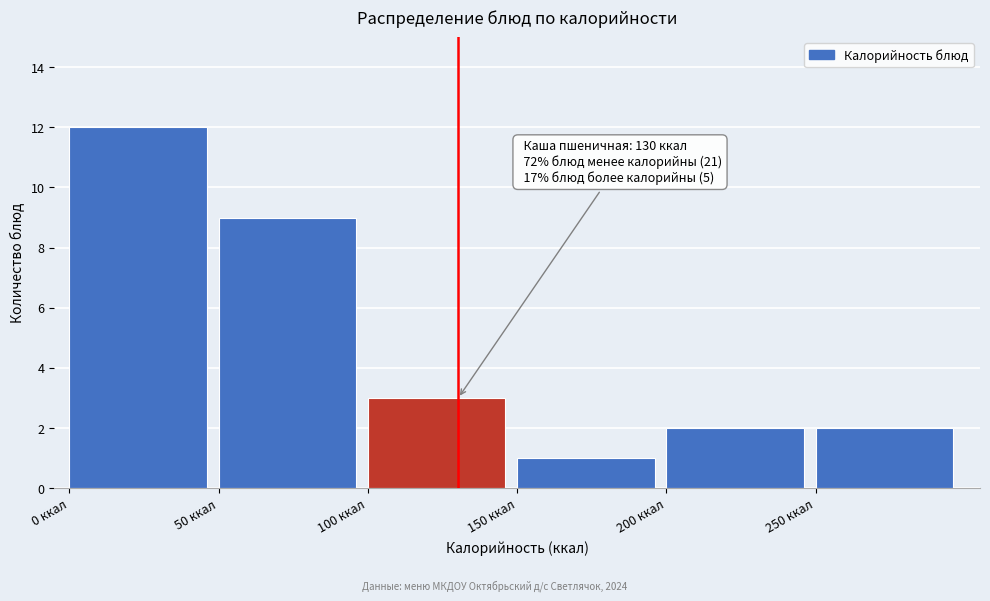

Which range on the x-axis has the tallest bar?

0 to 50